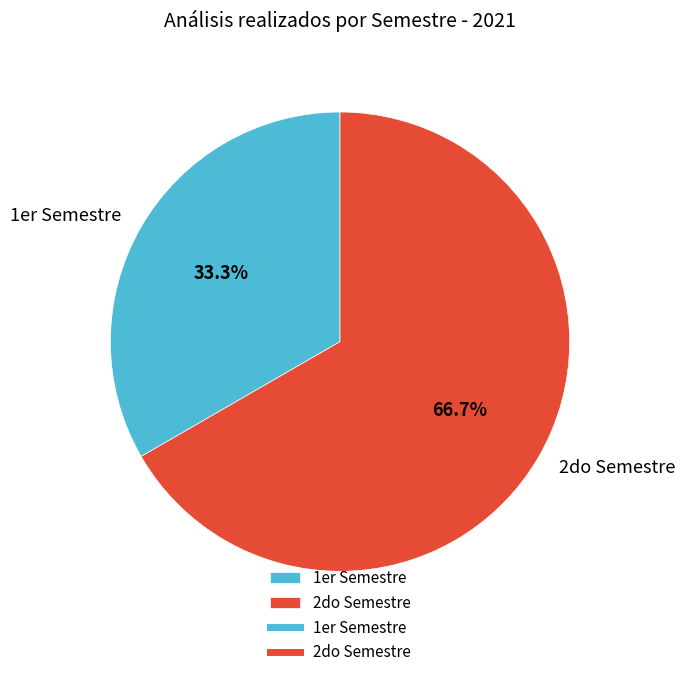

Rank the categories by value from lowest to highest.

1er Semestre, 2do Semestre